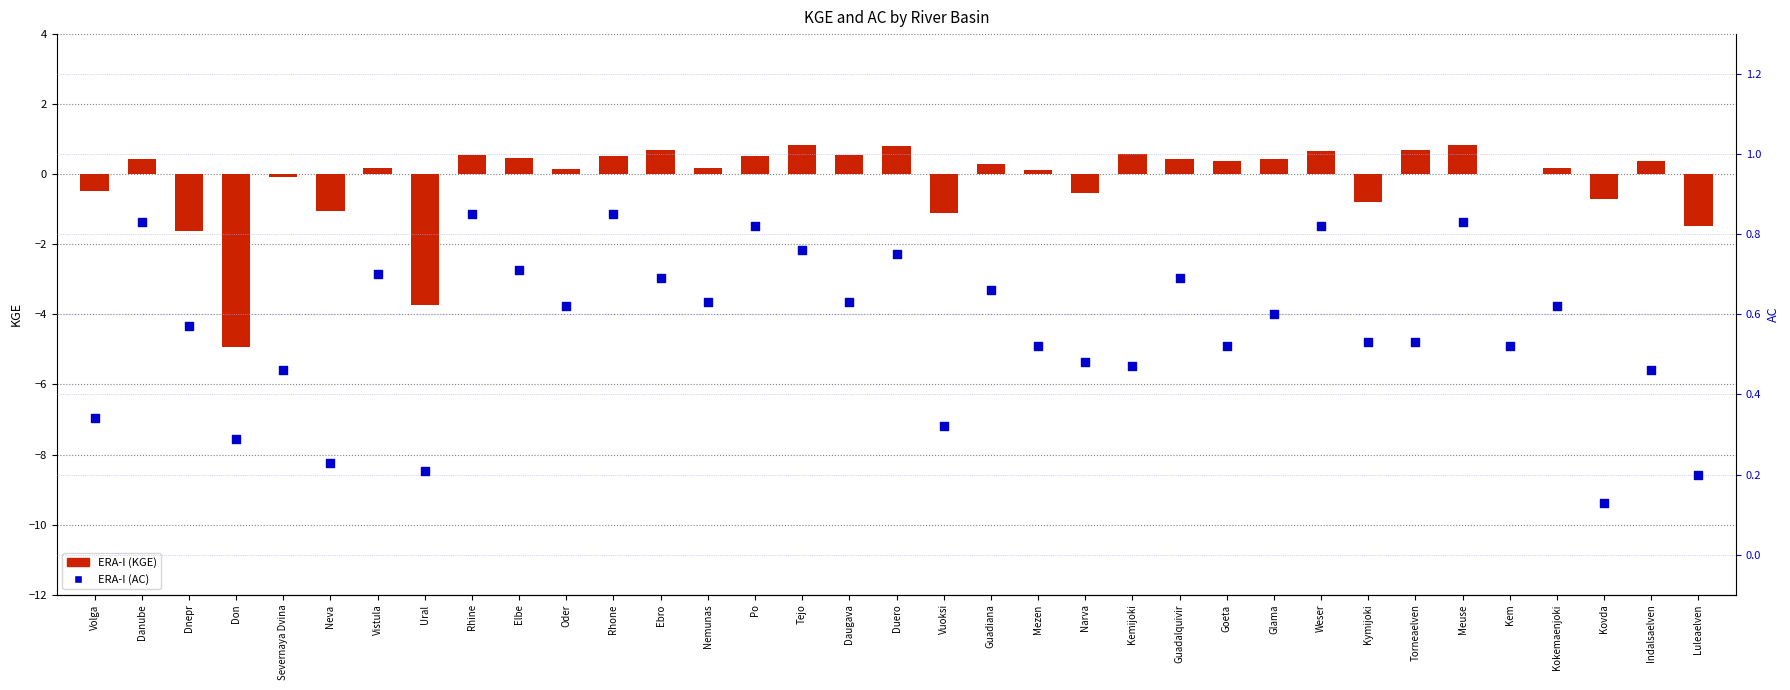

What is the total value across all series at Nemunas?

0.8